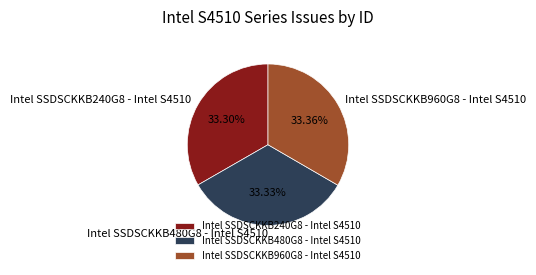

How many segments does this pie chart have?

3